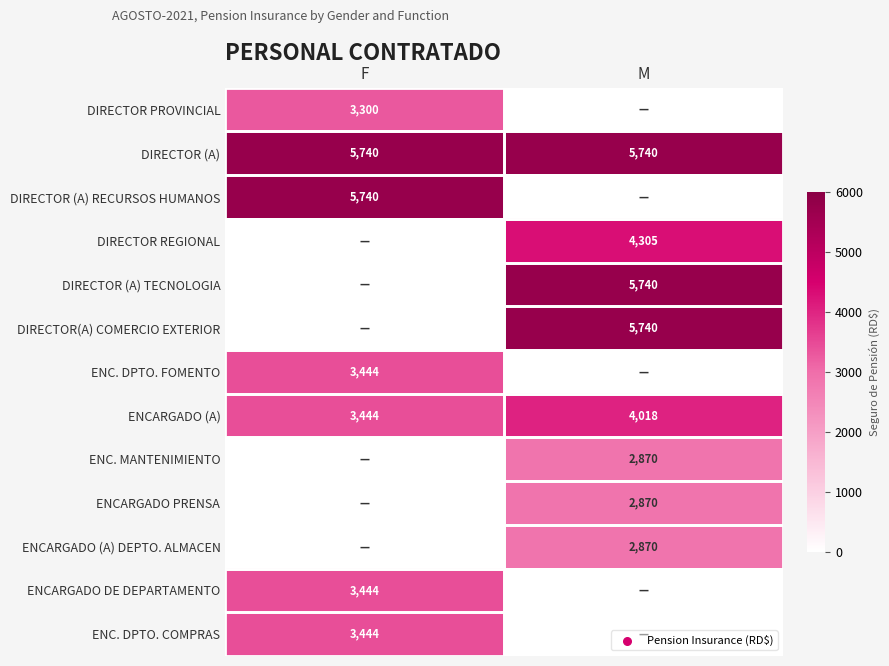

The value of ENC. DPTO. FOMENTO at F is 905. True or false?

False